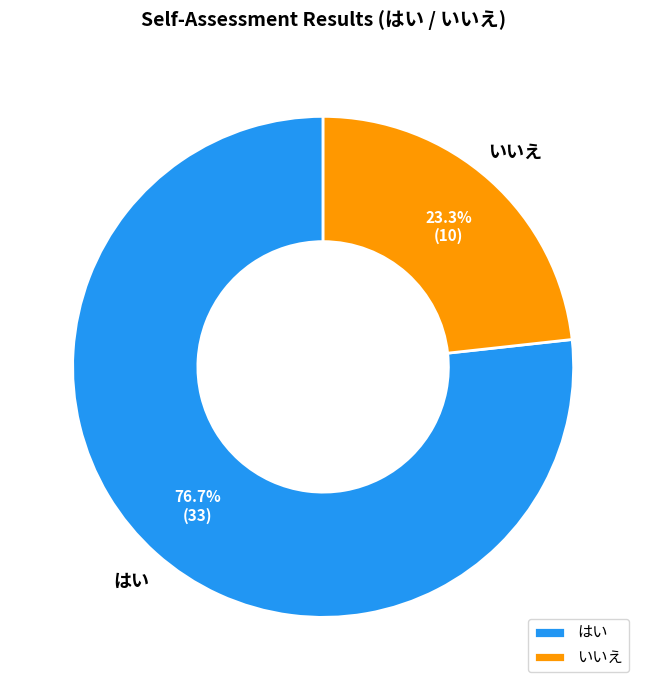

Between はい and いいえ, which is larger?

はい